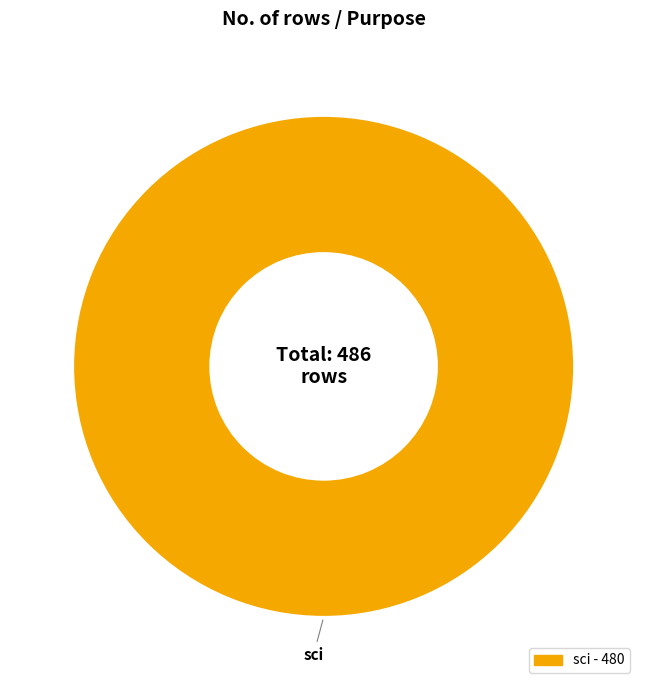

Is there a majority slice in this chart?

Yes